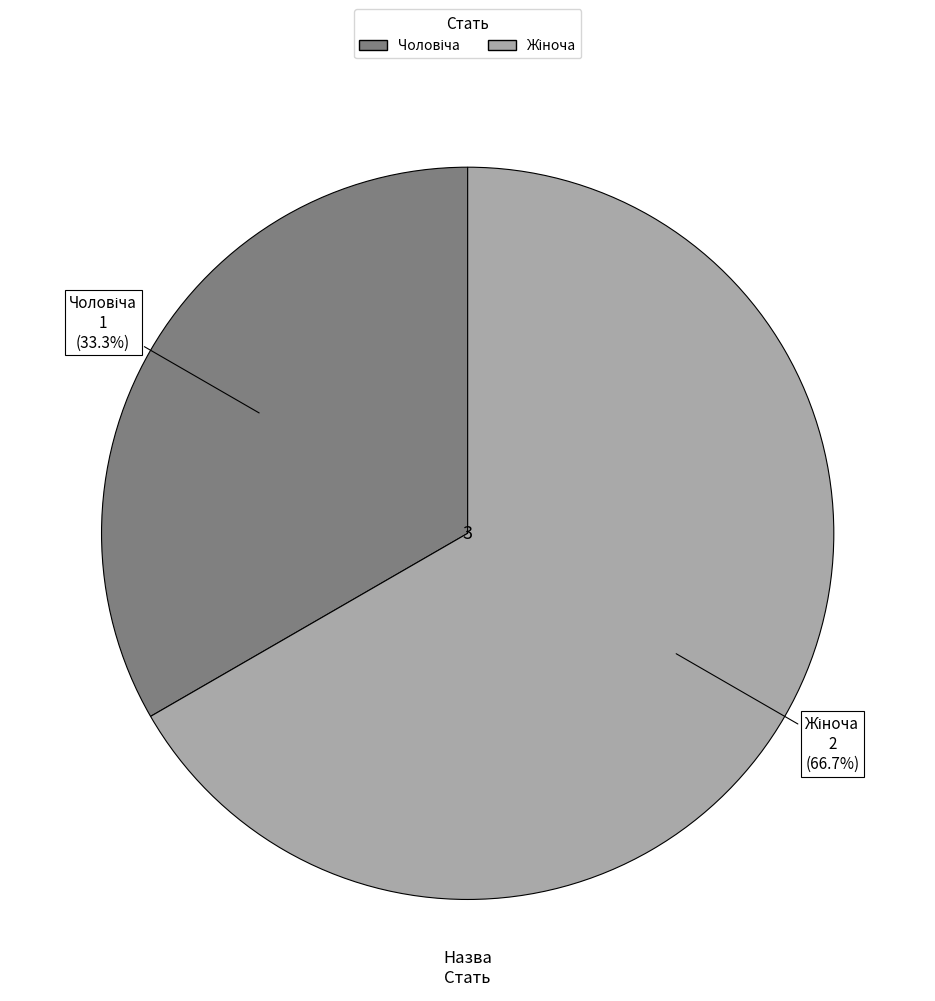

Is there a majority slice in this chart?

Yes